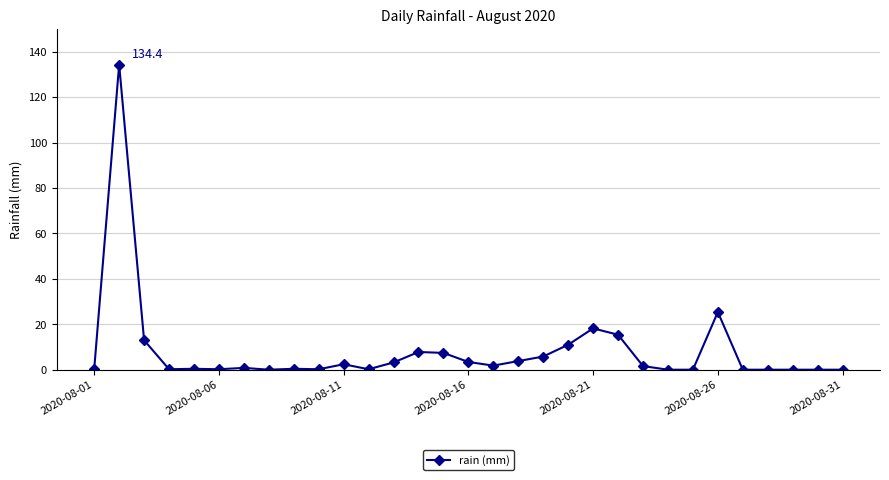

What is the greatest value displayed?

134.4